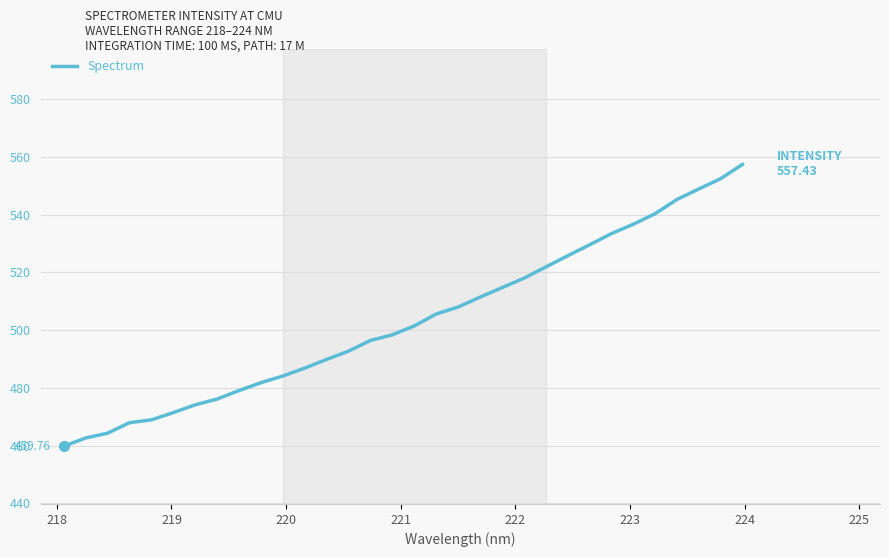

Reading left to right, list all the values displayed in this chart.

459.8	462.6	464.3	467.9	468.9	471.4	474.1	476.1	479.1	481.8	484.1	486.8	489.9	492.7	496.4	498.4	501.5	505.6	508.0	511.4	514.7	518.0	521.9	525.7	529.5	533.4	536.7	540.3	545.2	548.9	552.5	557.4